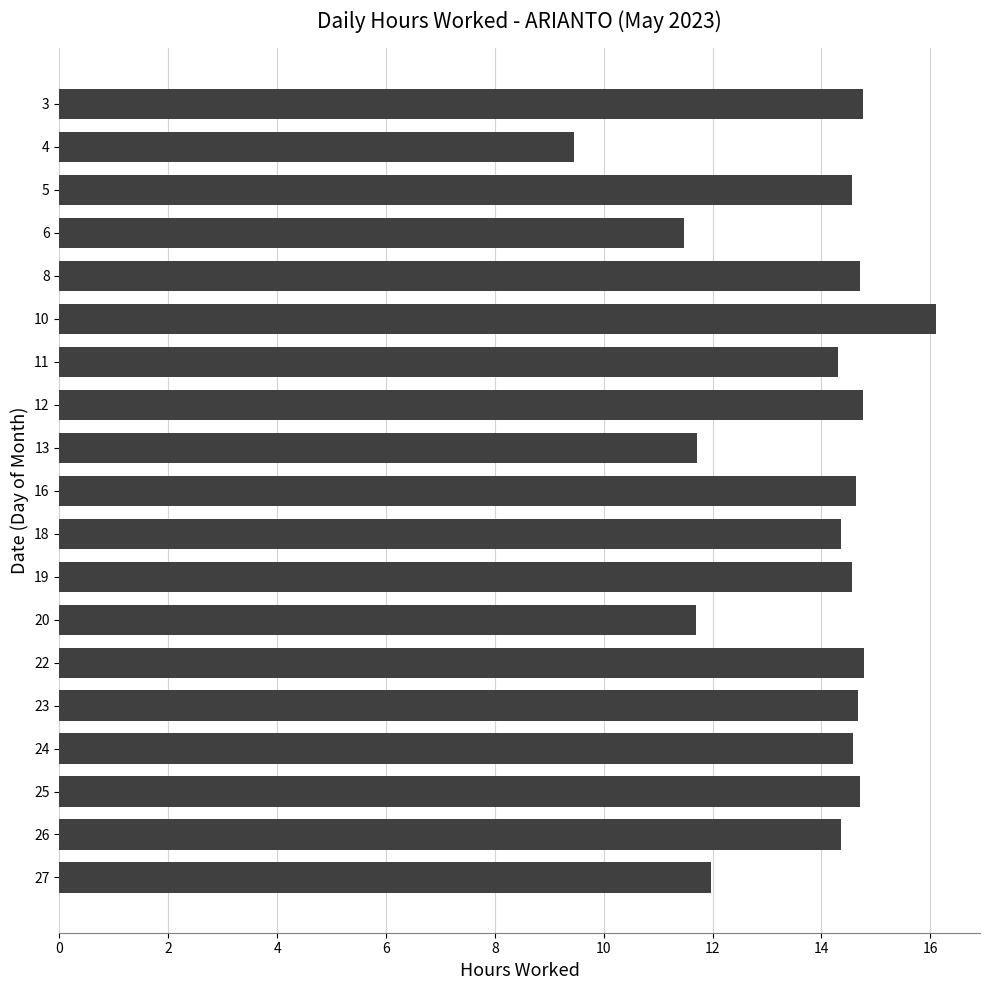

What is the value of the 5th bar from the top?

14.7